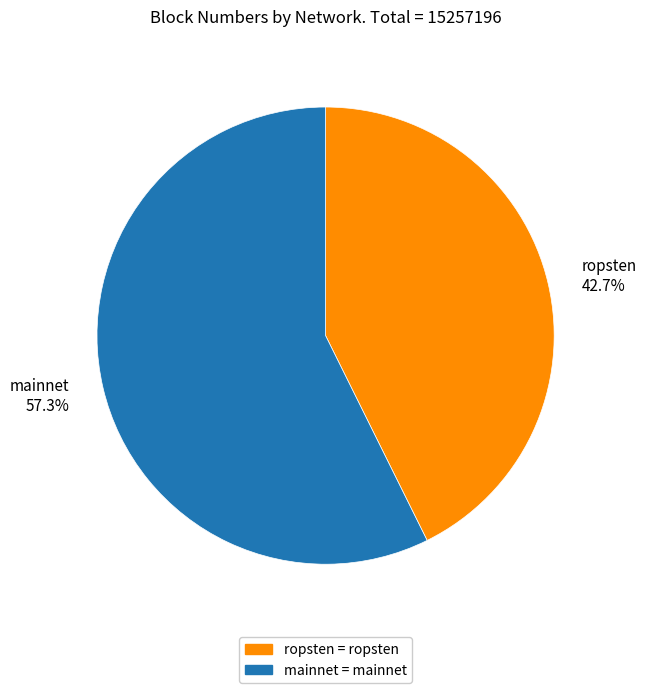

Count the number of slices in the pie.

2